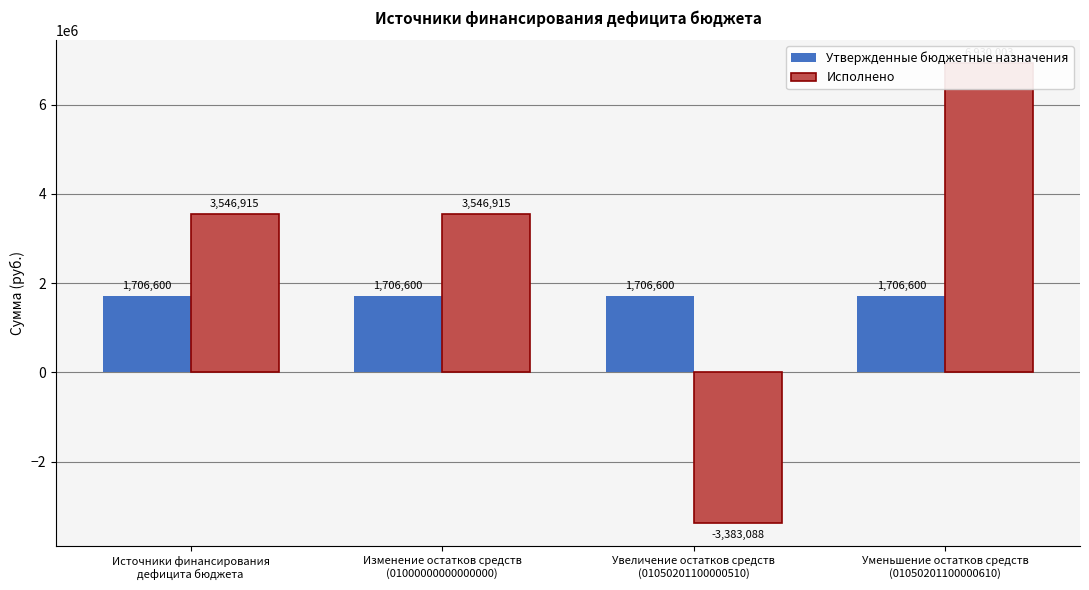

Is it true that Утвержденные бюджетные назначения equals 1706600.0 at Изменение остатков средств
(01000000000000000)?

True